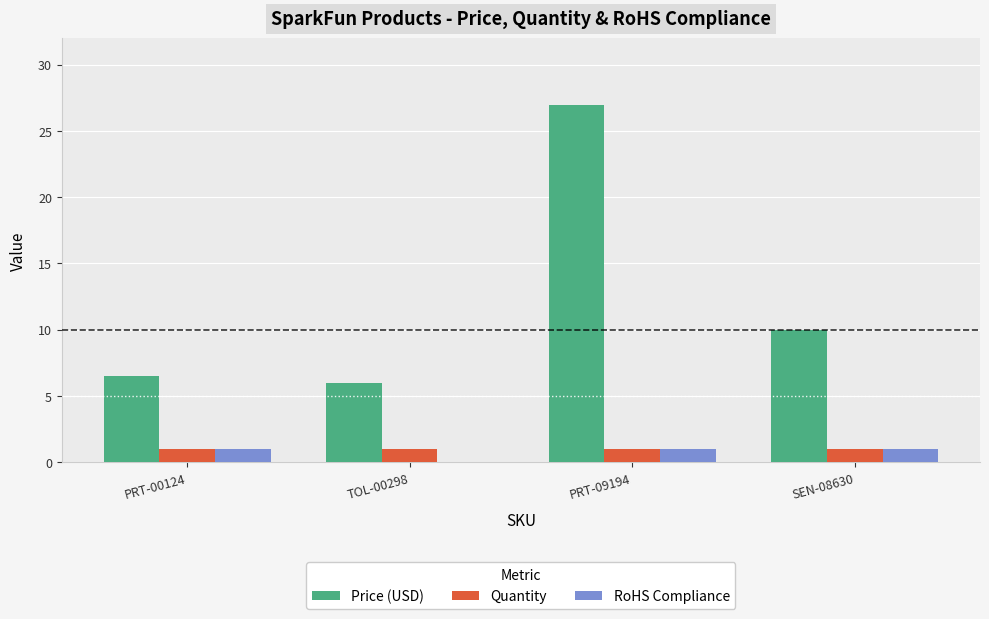

Is the value of Quantity at TOL-00298 greater than the value of Price (USD) at SEN-08630?

No